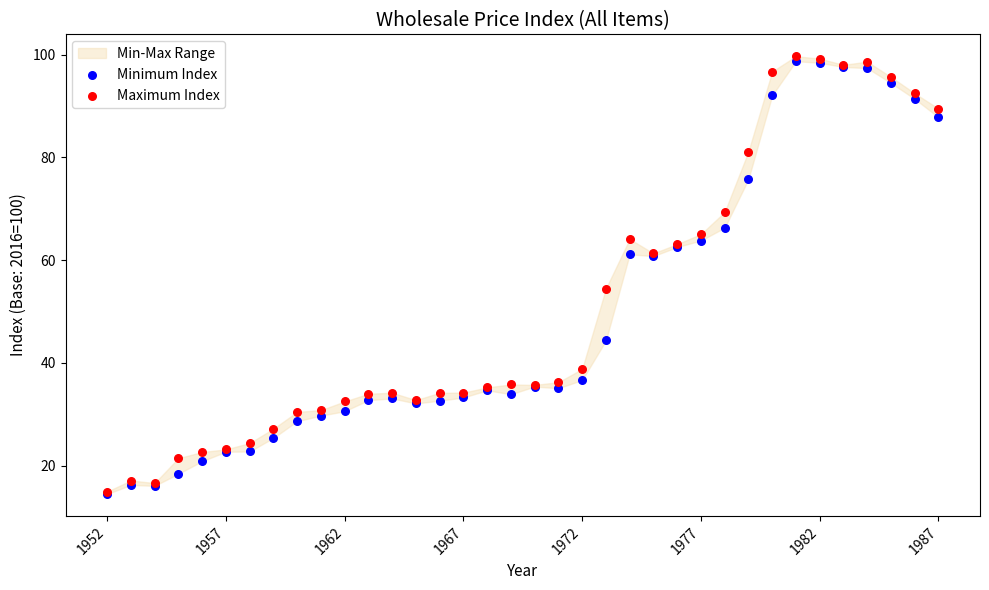

Which series contains the highest Y value?

Maximum Index